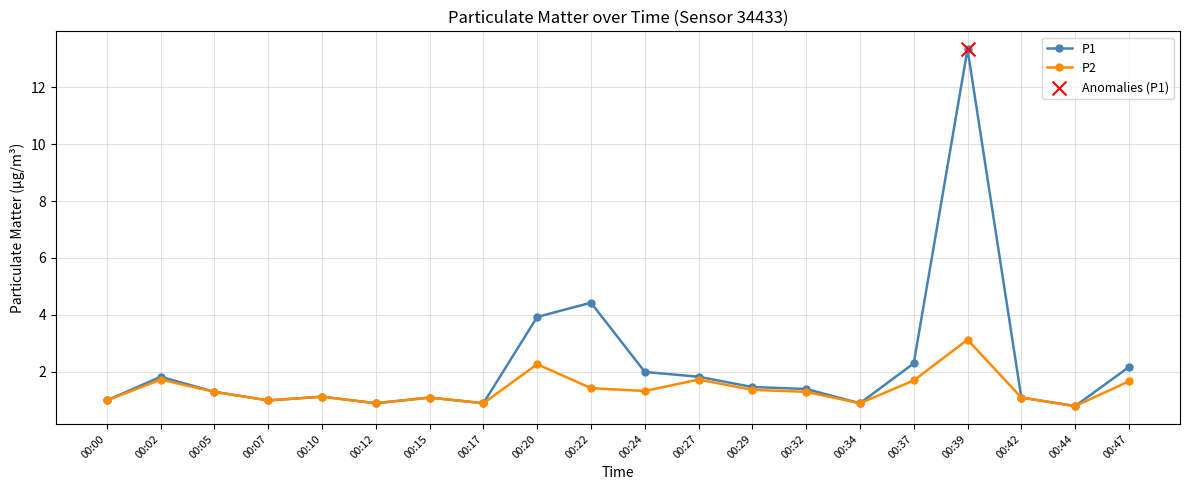

Which series changed the most between 00:37 and 00:39?

P1